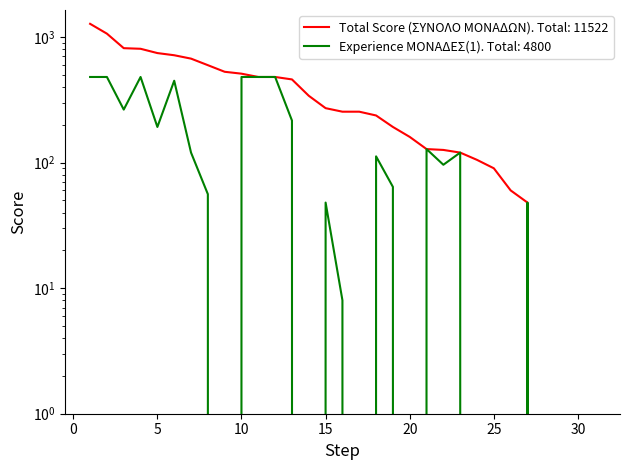

Is the value of Total Score (ΣΥΝΟΛΟ ΜΟΝΑΔΩΝ) at 14 greater than the value of Experience ΜΟΝΑΔΕΣ(1) at 17?

Yes